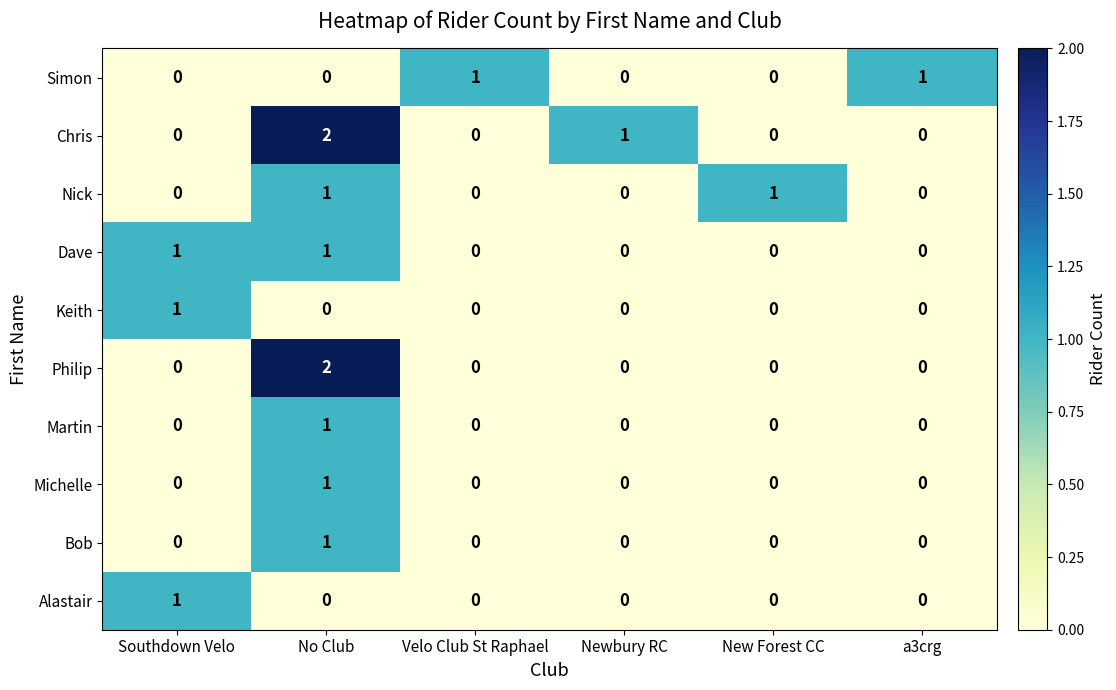

How many Keith values are between 0 and 1?

6